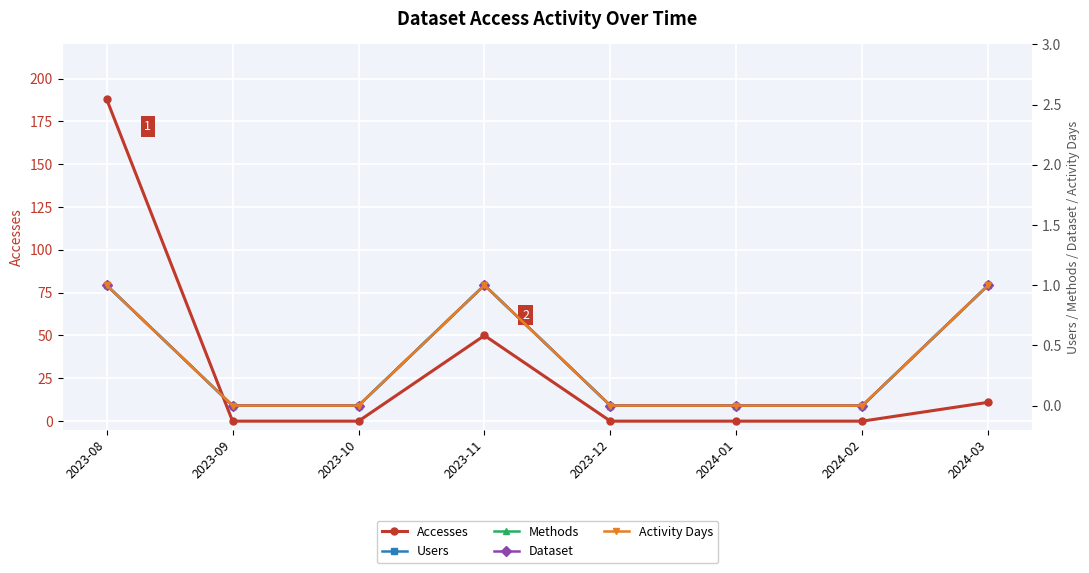

What is the sum of all Methods values?

3